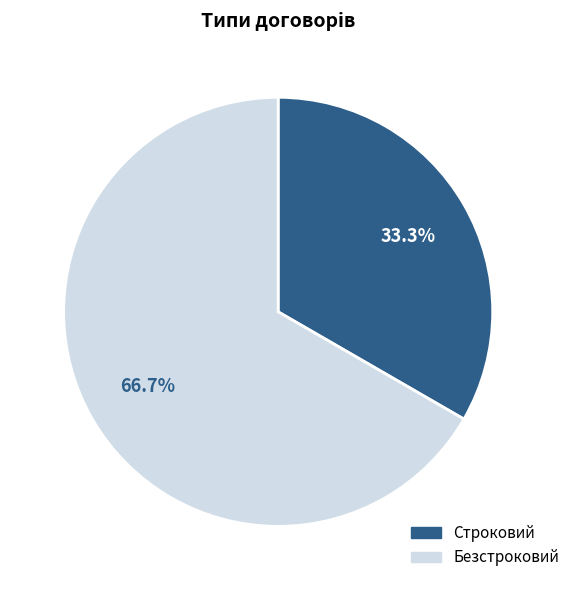

Rank the categories by value from highest to lowest.

Безстроковий, Строковий